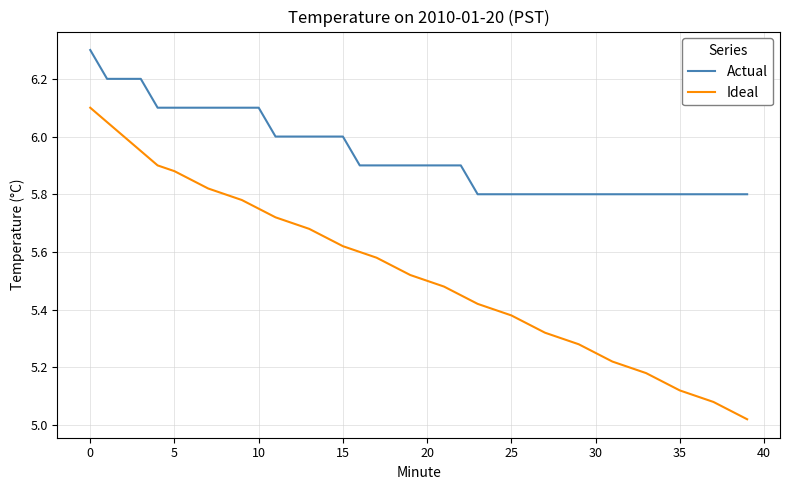

What is the difference between the maximum and minimum values in the Ideal series?

1.1